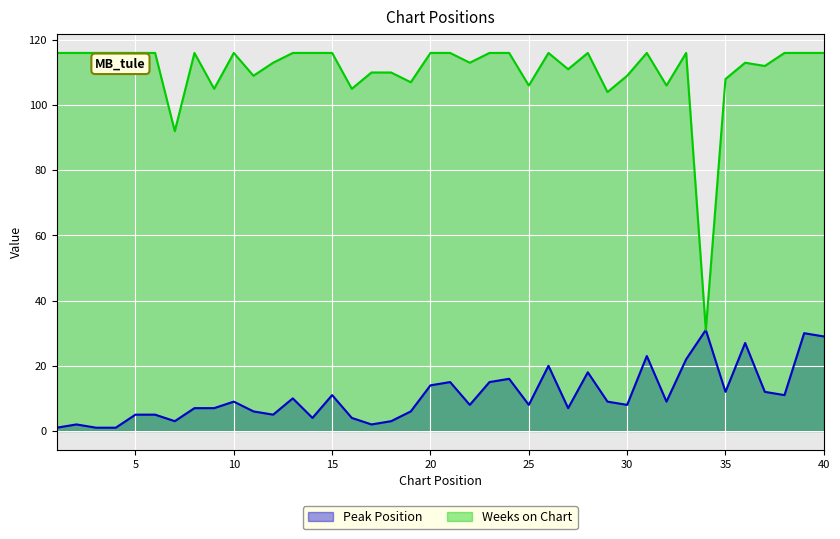

How many lines are shown in the chart?

2